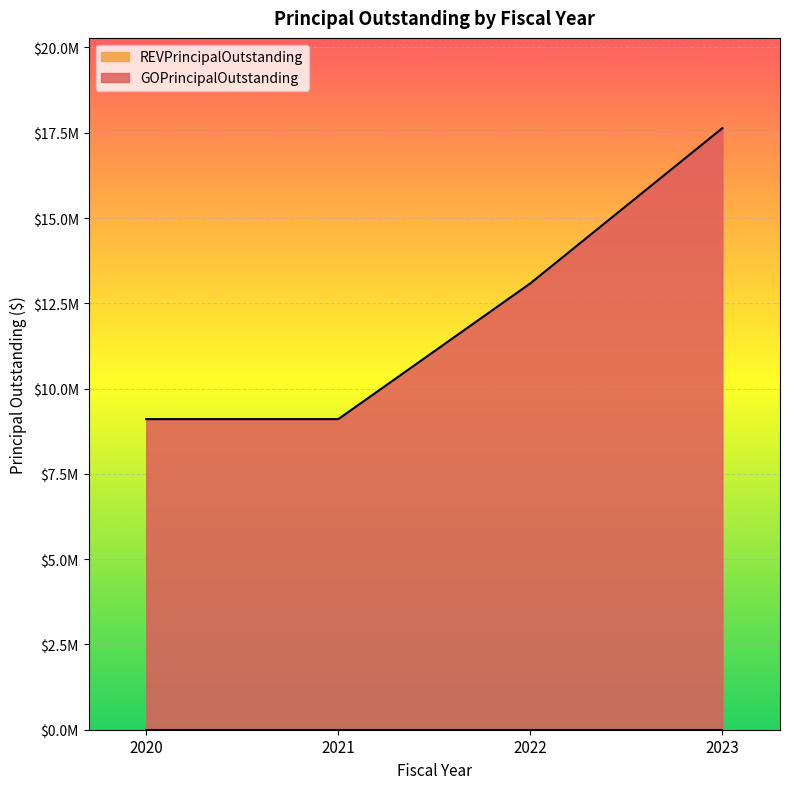

The value at 2020 is 9105000. True or false?

True